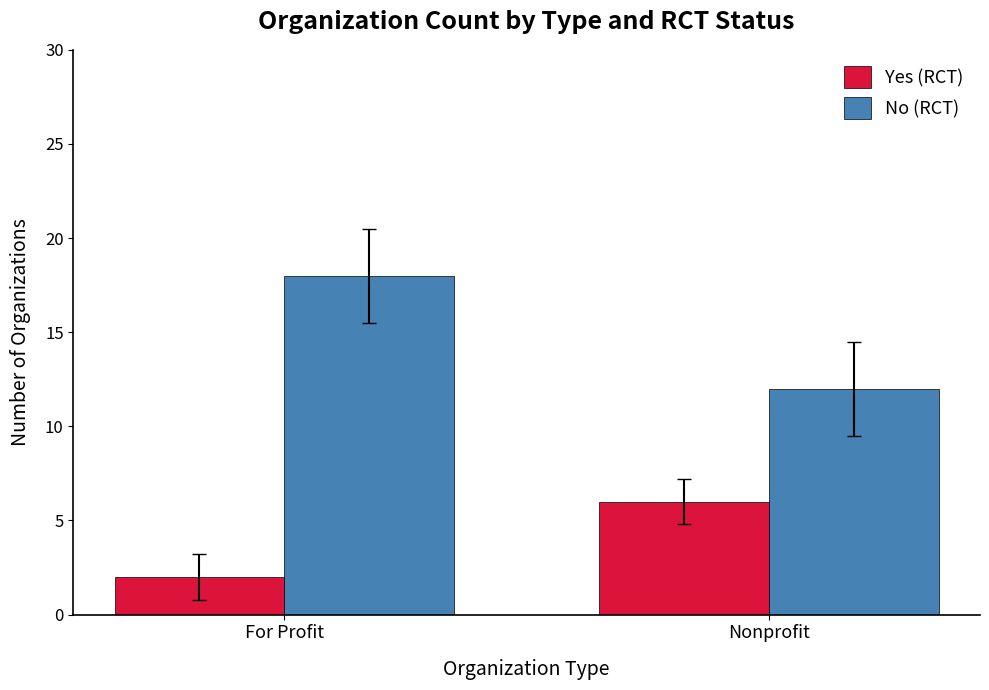

Is the value of Yes (RCT) at For Profit greater than the value of No (RCT) at For Profit?

No